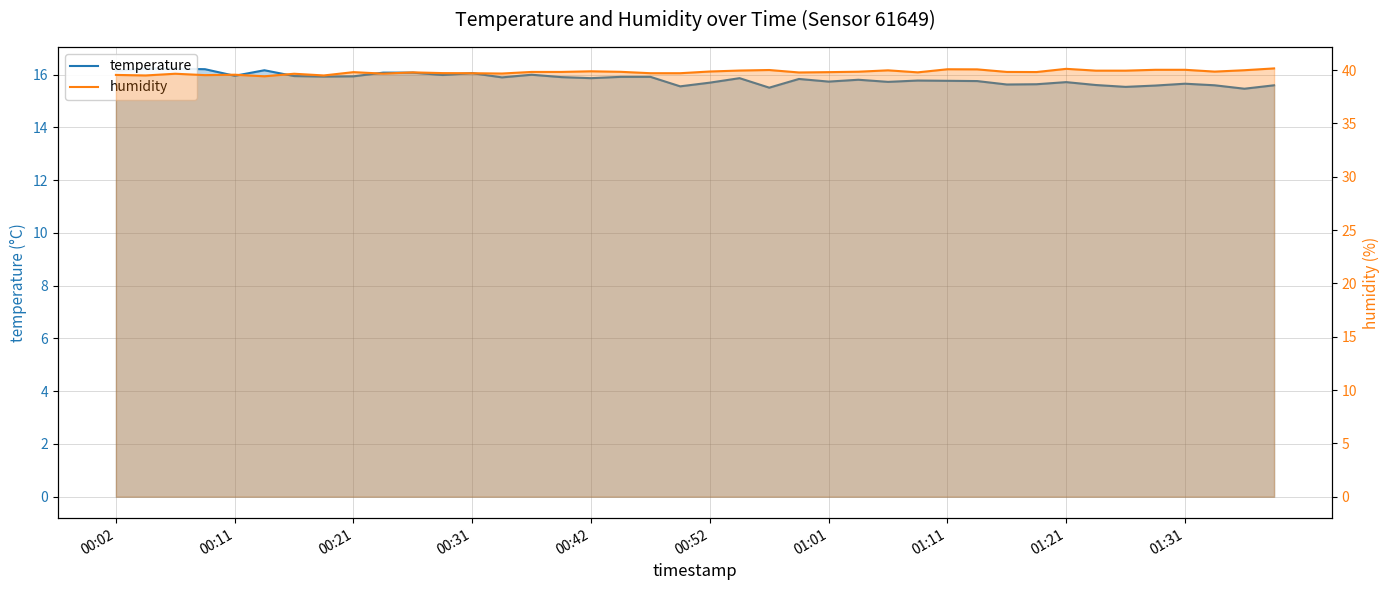

Count the number of categories in the chart.

40